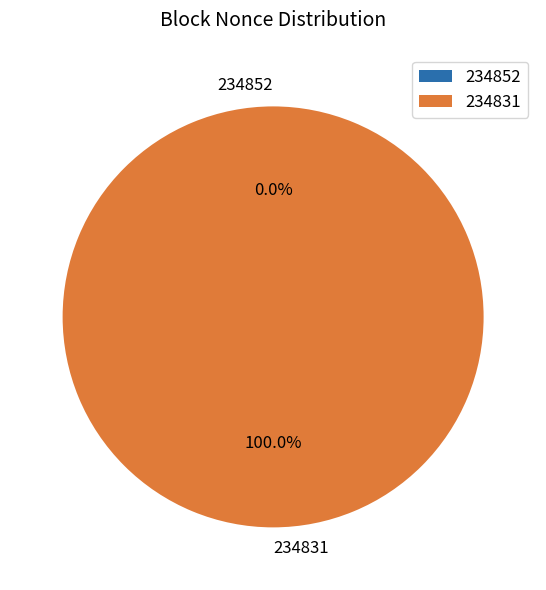

Rank the categories by value from lowest to highest.

234852, 234831